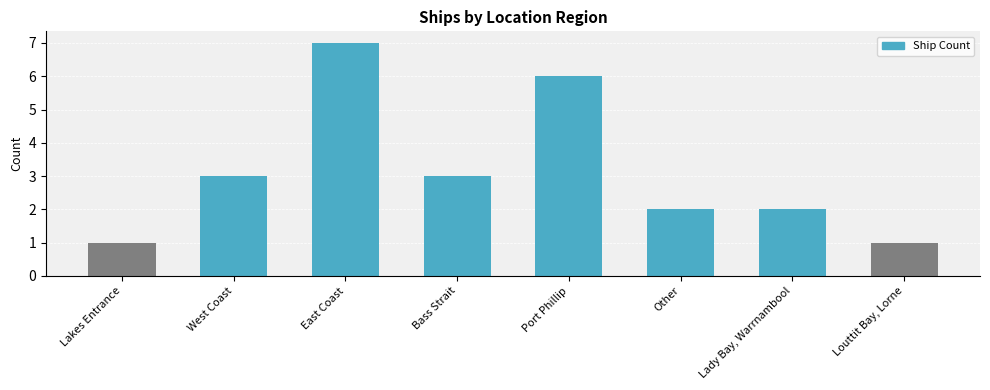

The chart shows a value of 1 at Other. True or false?

False